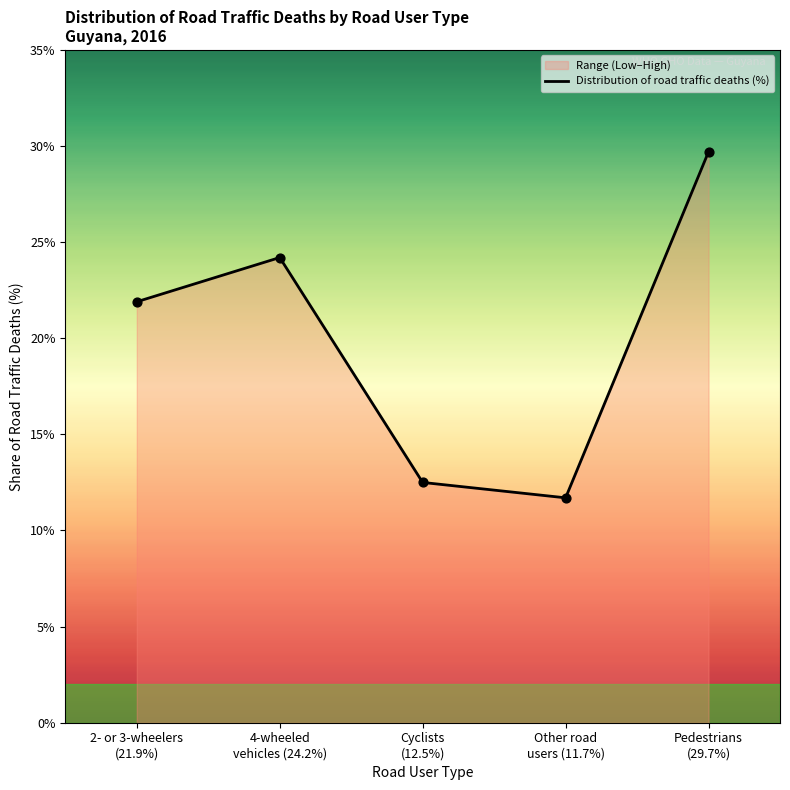

Approximately how many times larger is the value at 4-wheeled
vehicles (24.2%) compared to 2- or 3-wheelers
(21.9%)?

1.1